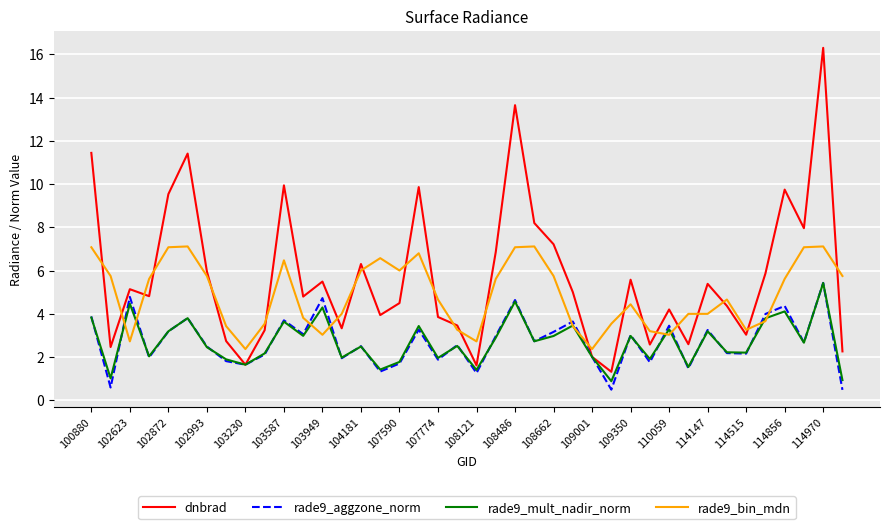

After their last crossing, which series has the higher values: rade9_bin_mdn or rade9_aggzone_norm?

rade9_bin_mdn